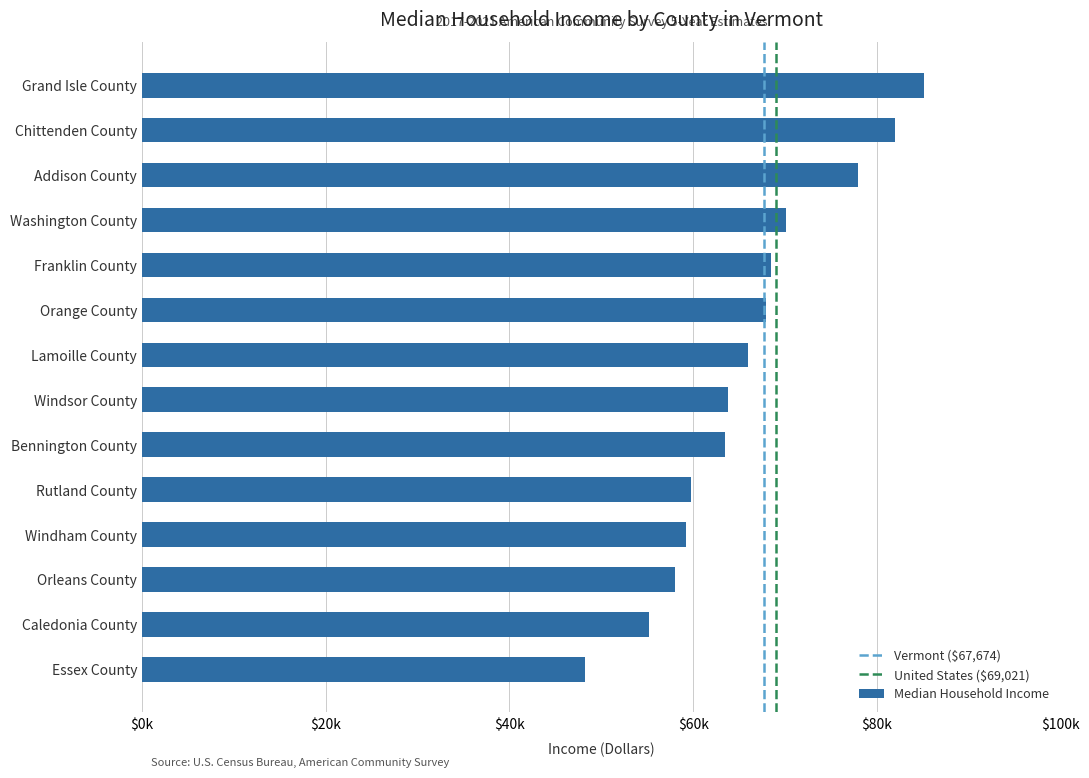

Does the chart contain stacked bars?

No